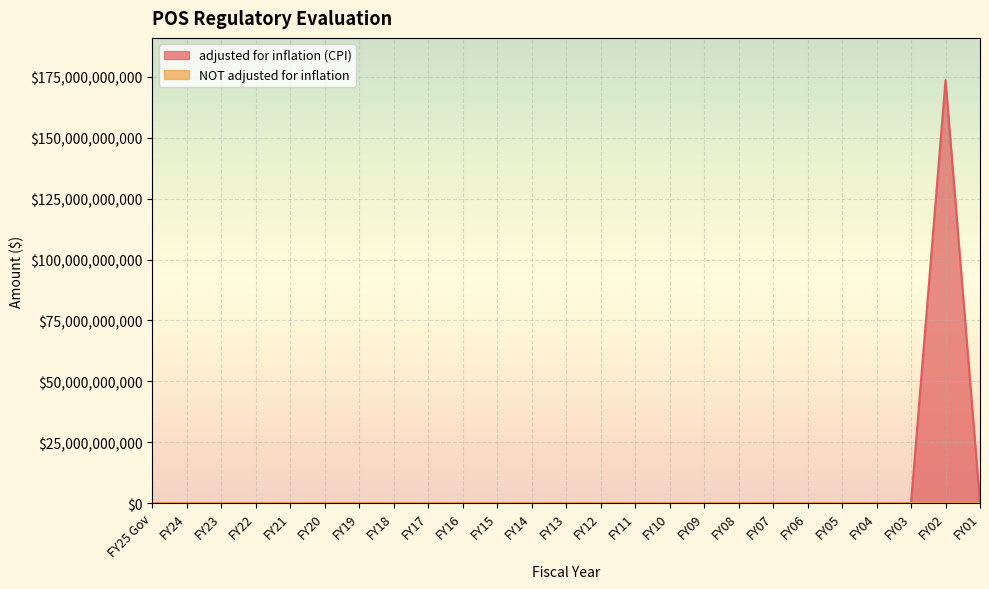

The NOT adjusted for inflation series shows 0 at FY14. True or false?

True